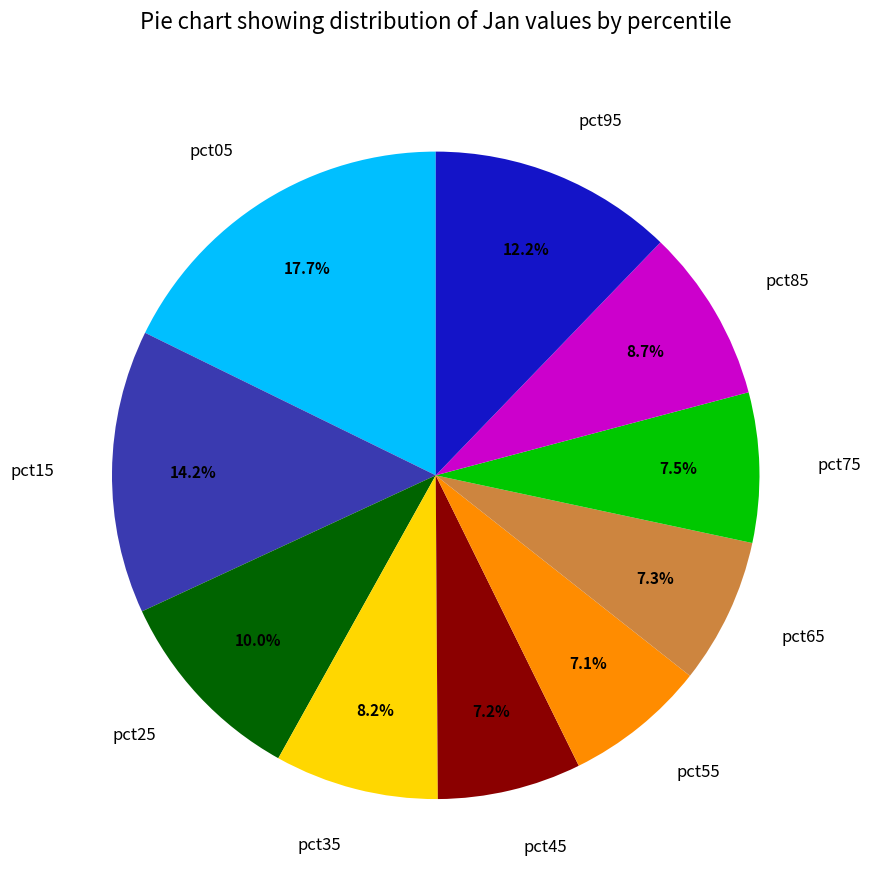

How many segments does this pie chart have?

10